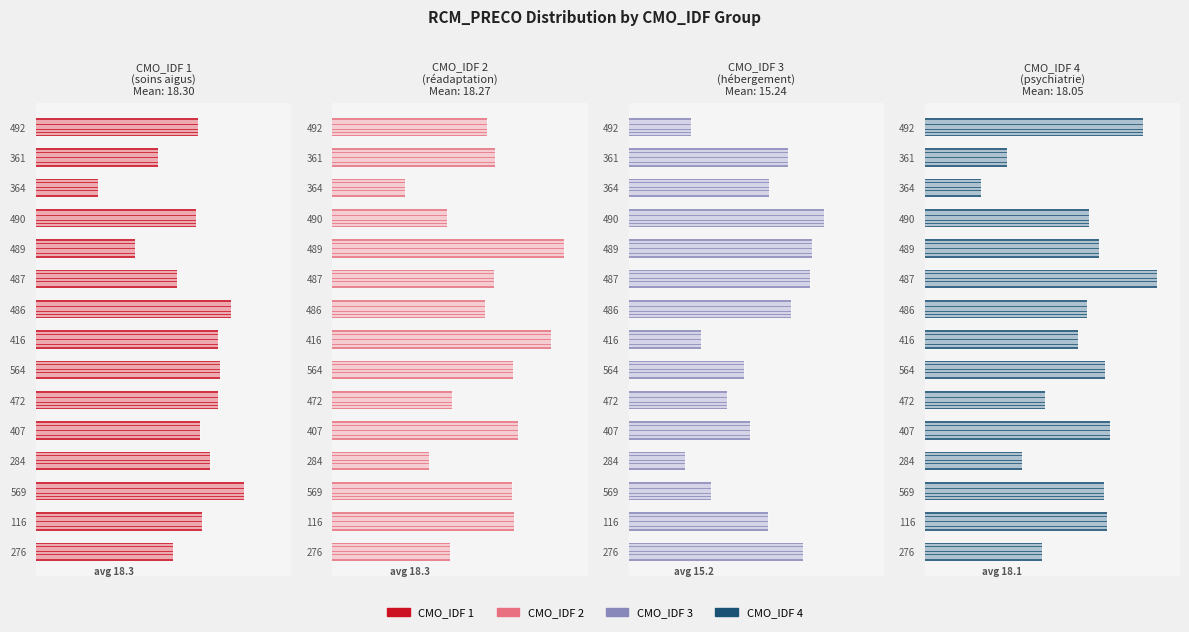

Which series has the largest total across all categories?

CMO_IDF=1